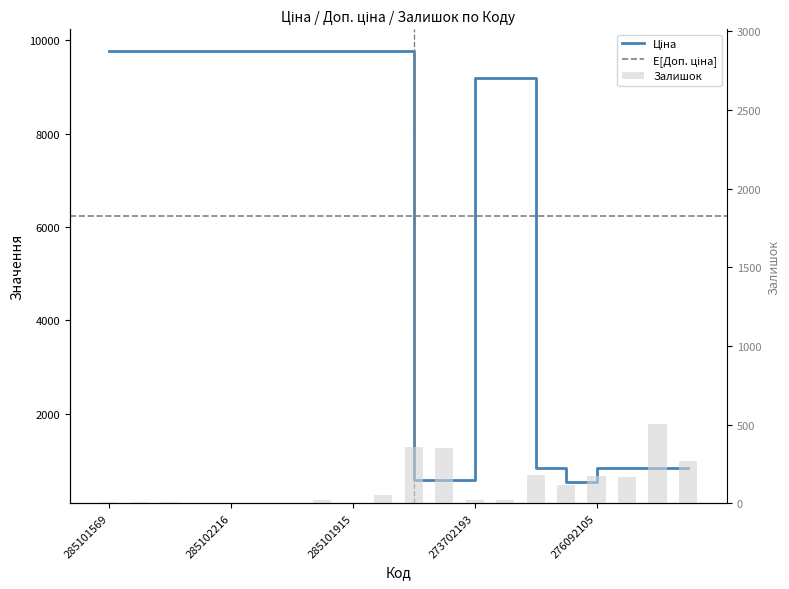

What is the difference between the highest and lowest values at 276092108?

654.5